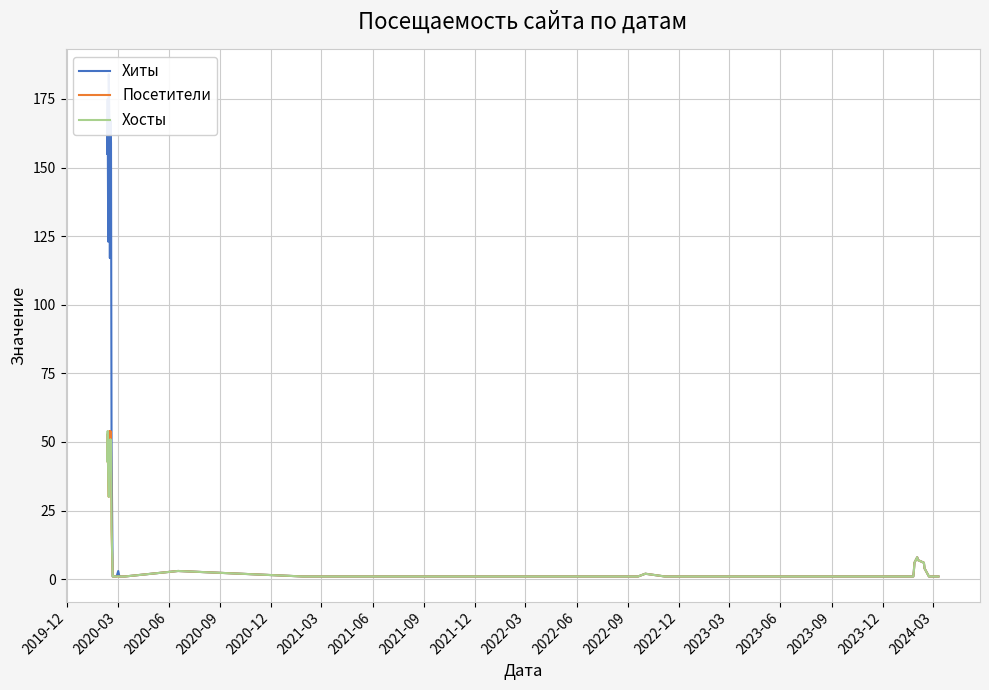

Which series has the largest total across all categories?

Хиты